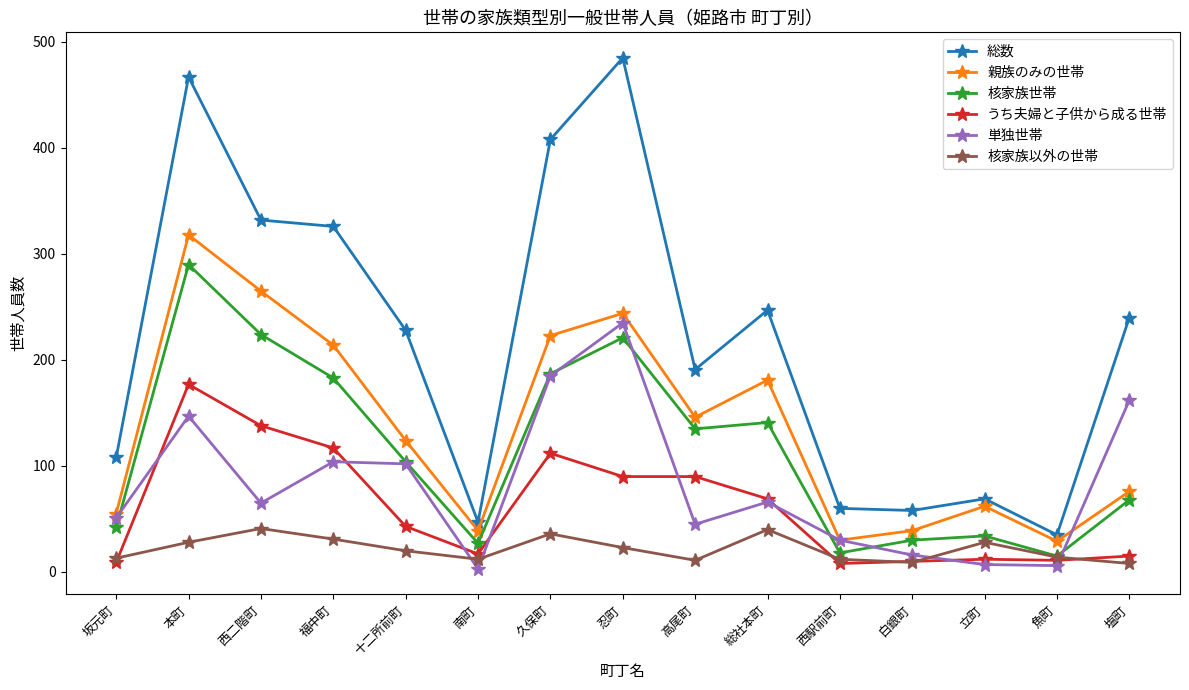

What is the smallest value displayed?

3